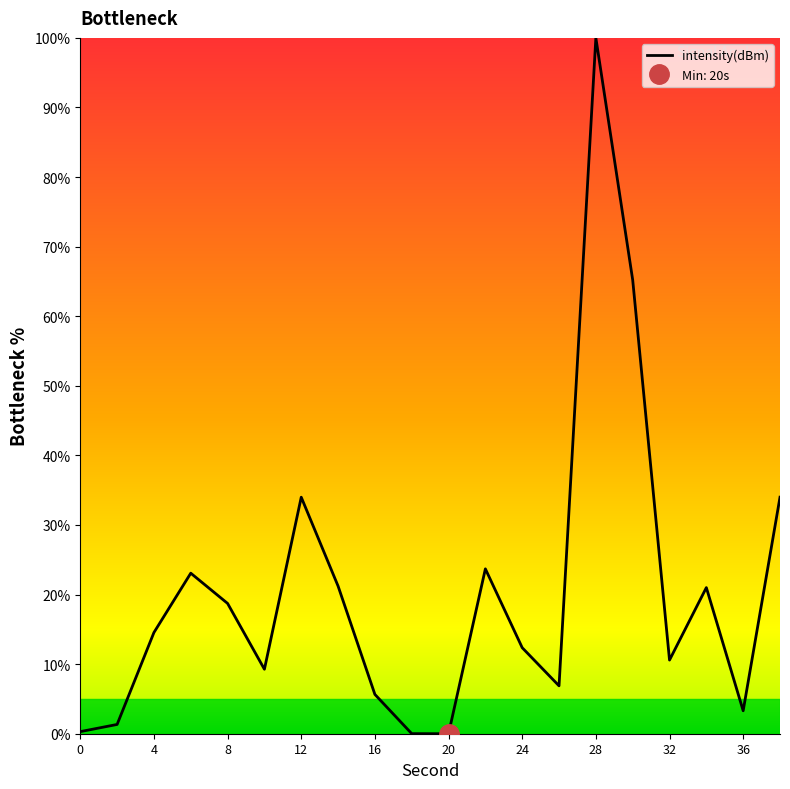

What is the sum of all values?

405.1